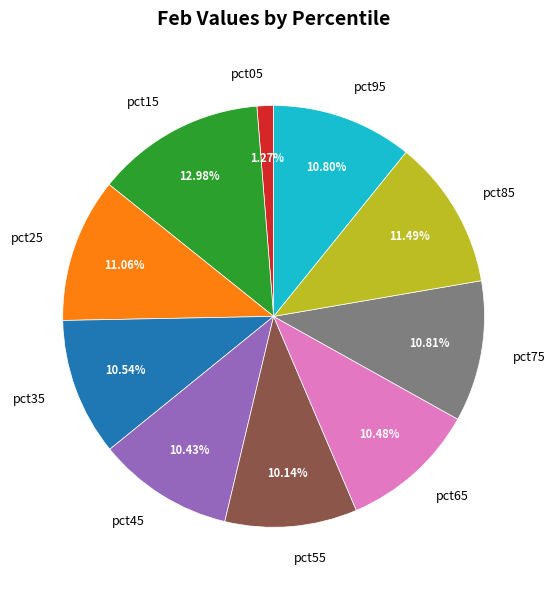

Is there any slice that represents more than half of the pie?

No